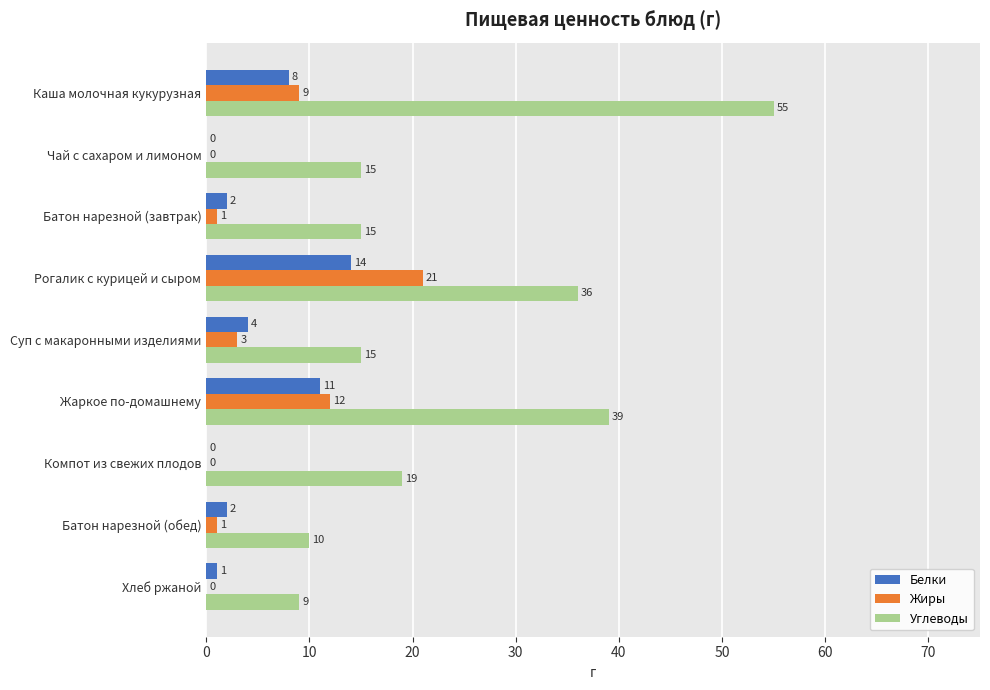

What value does the Углеводы series have at Чай с сахаром и лимоном?

15